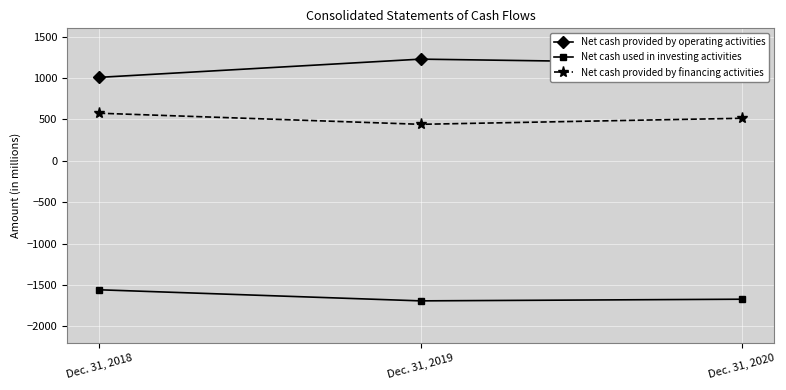

What is the minimum value shown in the chart?

-1691